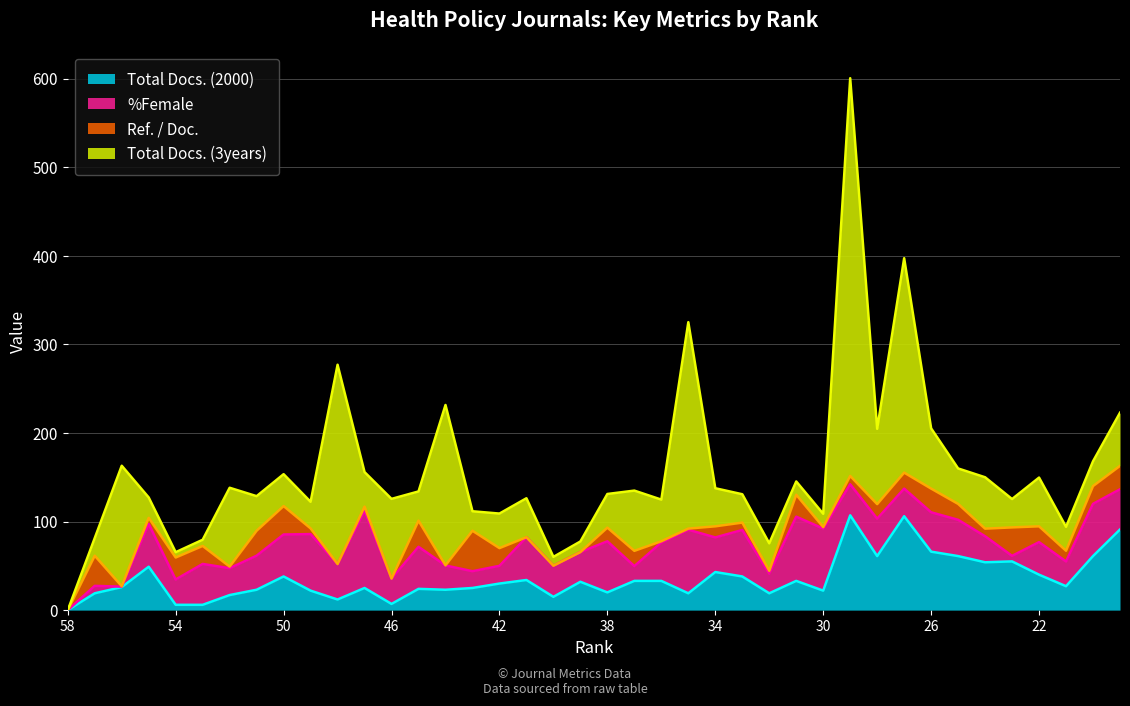

Which category has the highest value in the %Female series?

47